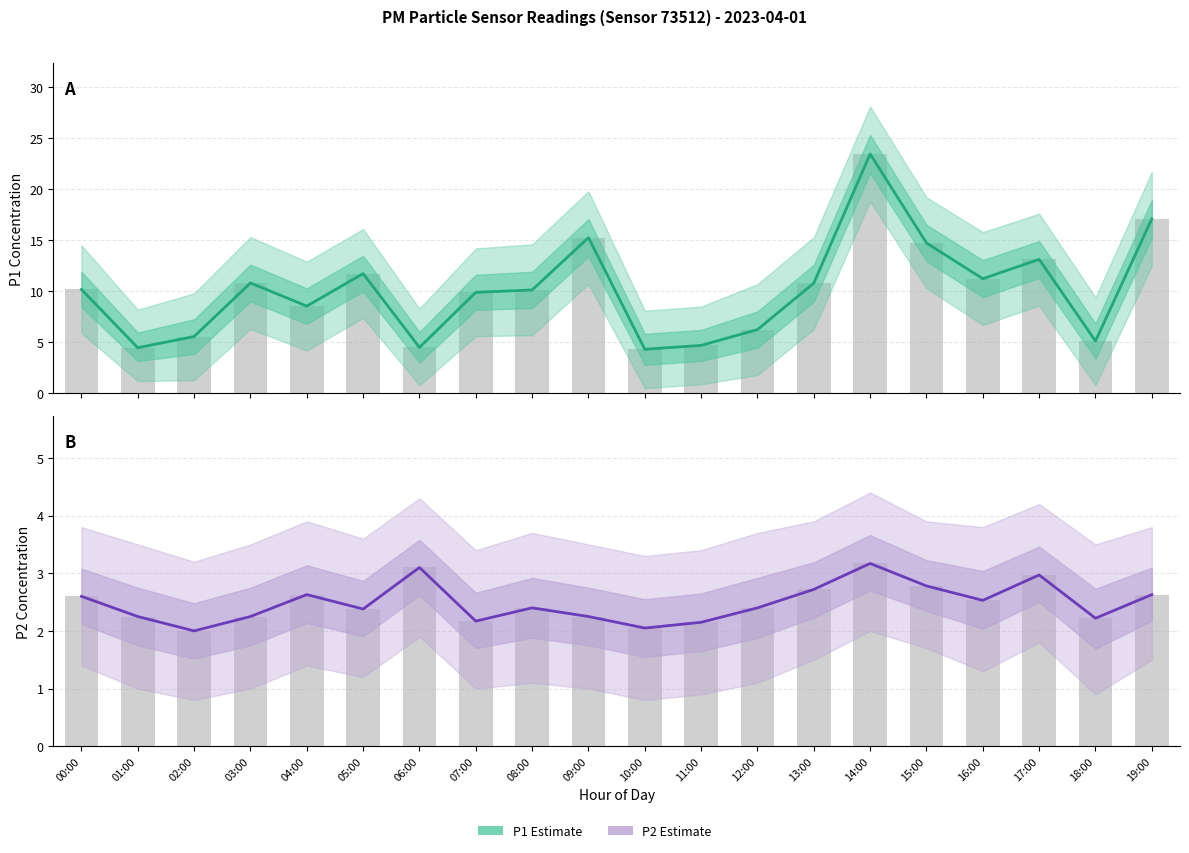

True or false: P1 Estimate has a value of 13.1 at 17:00.

True